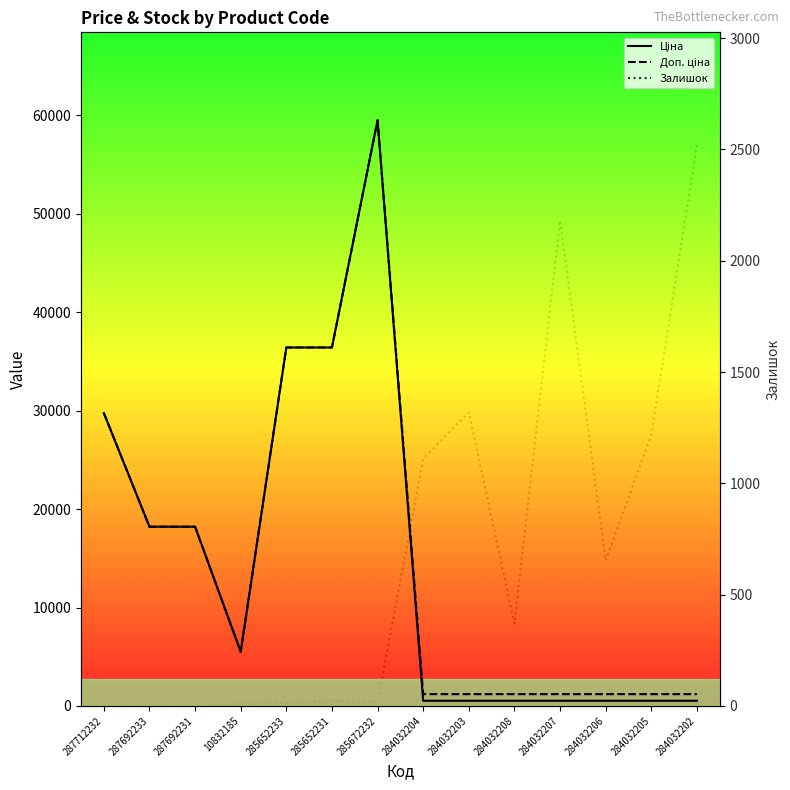

What is the difference between the Залишок values at 284032206 and 284032205?

566.0